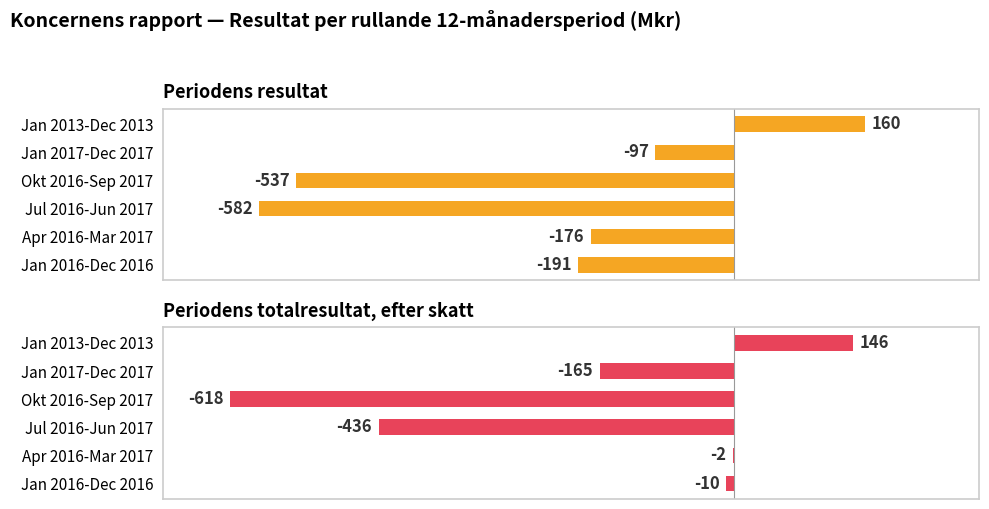

Reading left to right, what are all the values shown in this chart?

Periodens resultat: 160	-97	-537	-582	-176	-191
Periodens totalresultat, efter skatt: 146	-165	-618	-436	-2	-10